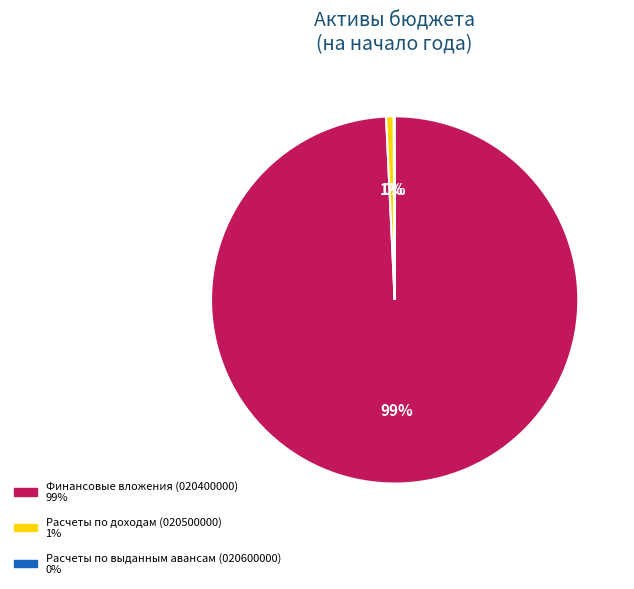

To the nearest percent, what is the average slice percentage?

33%